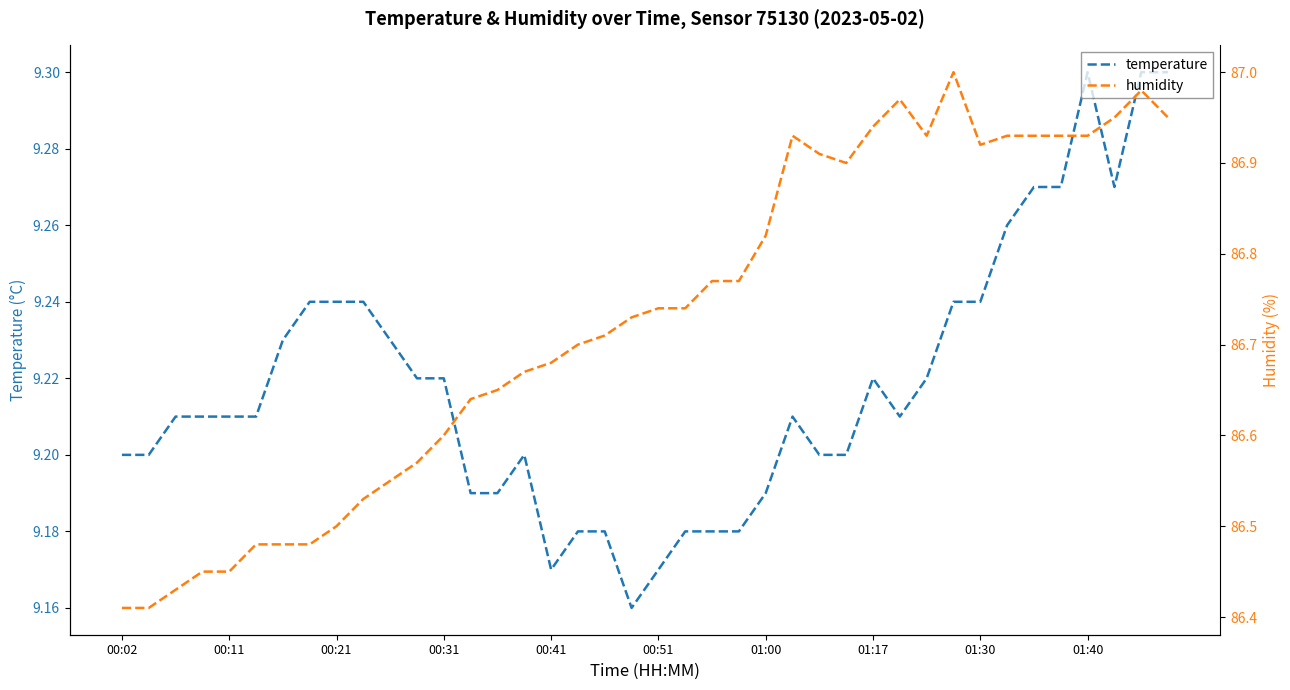

True or false: temperature and humidity intersect in this chart.

False